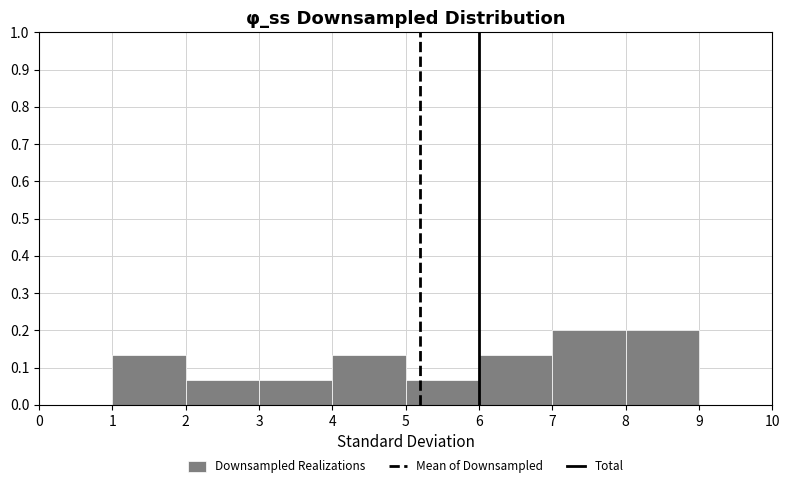

Reading left to right, transcribe this chart: for each bar, give the range it covers on the x-axis and its height. The values are not printed on the chart, so give them approximately, as read against the axis.

1 to 2: 0.13
2 to 3: 0.07
3 to 4: 0.07
4 to 5: 0.13
5 to 6: 0.07
6 to 7: 0.13
7 to 8: 0.20
8 to 9: 0.20